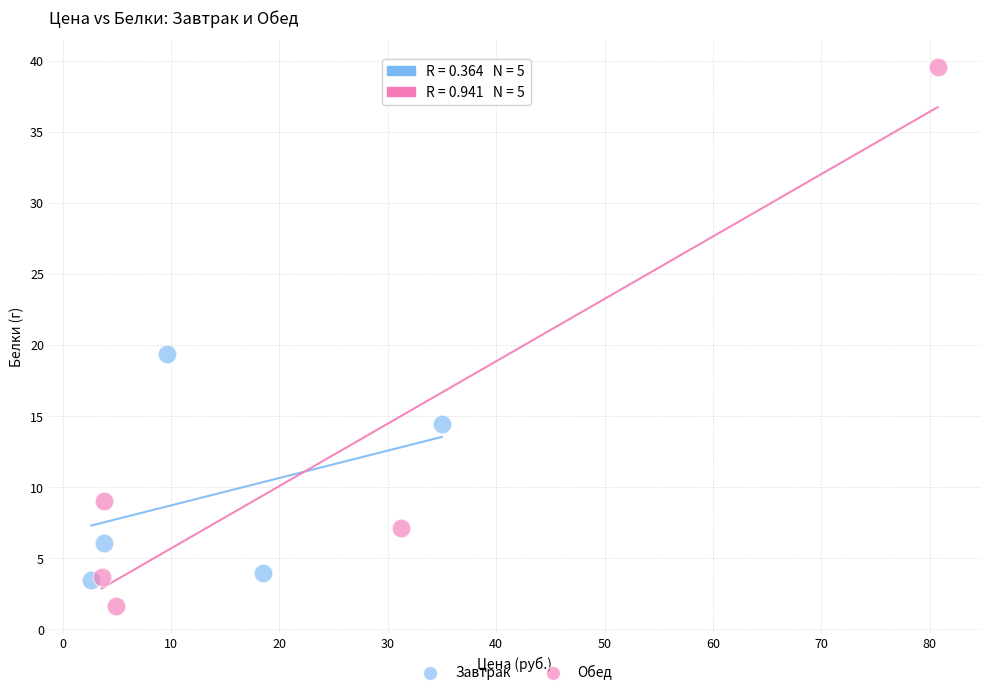

Which series has the widest spread of Y values?

Обед